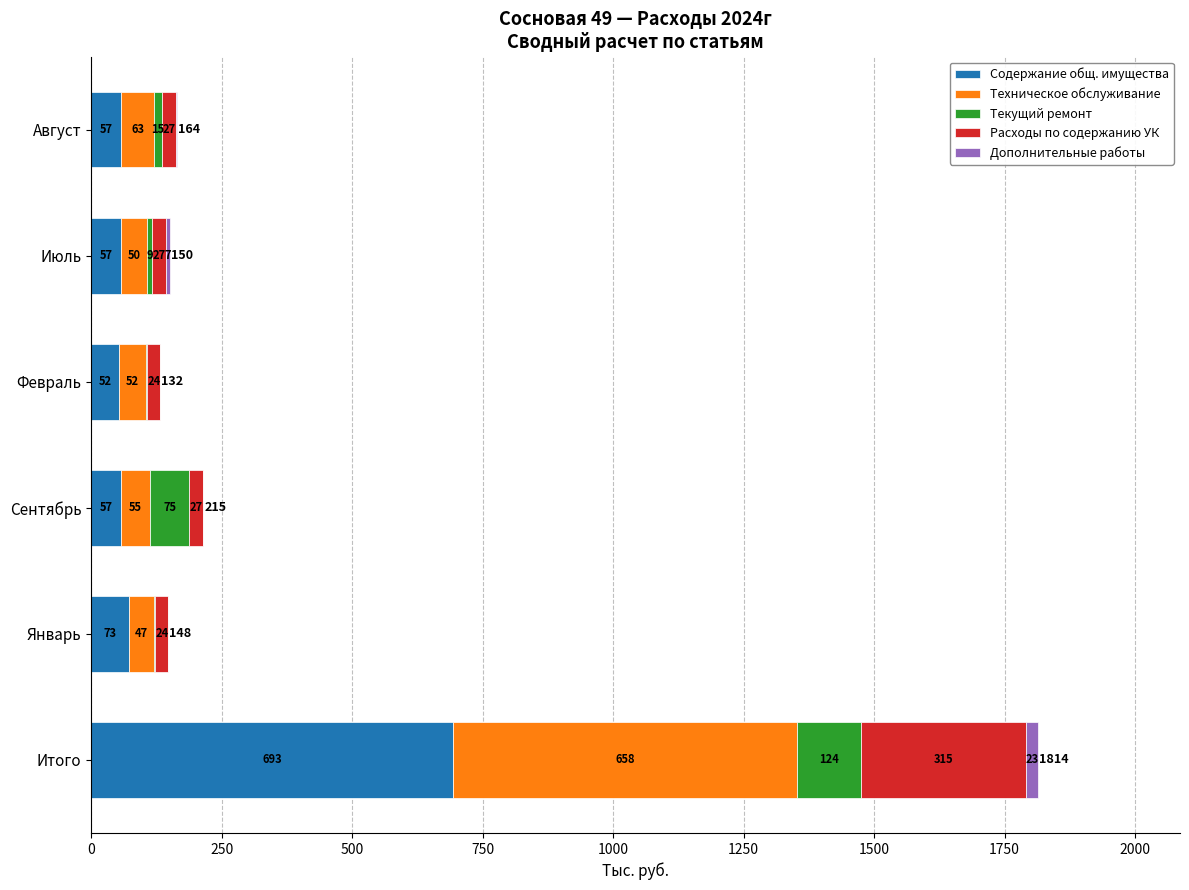

Which category has the highest value in the Содержание общ. имущества series?

Итого